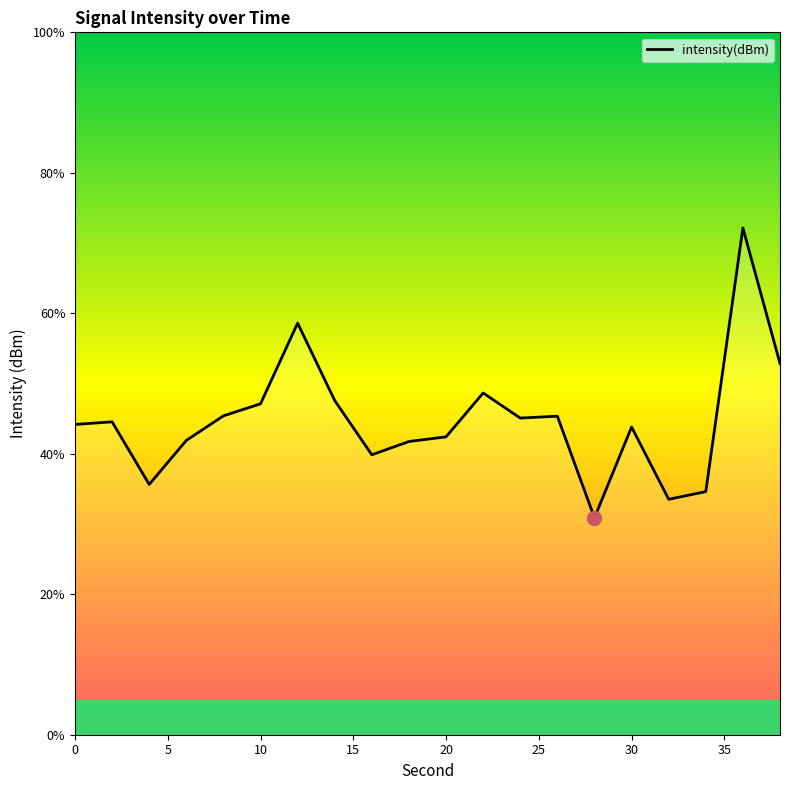

What is the minimum value shown in the chart?

30.9